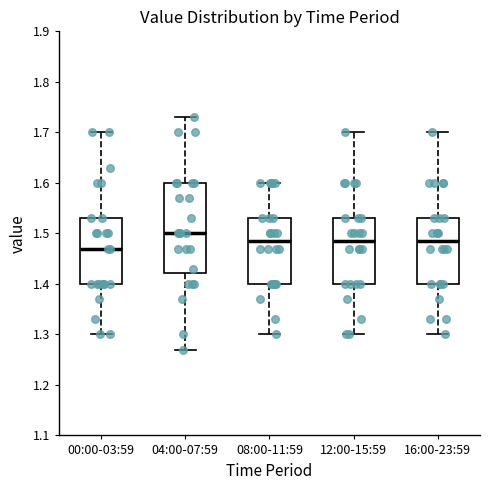

Where does the lower whisker of the box for 04:00-07:59 end on the y-axis? The values are not printed on the chart, so give them approximately, as read against the axis.

1.27